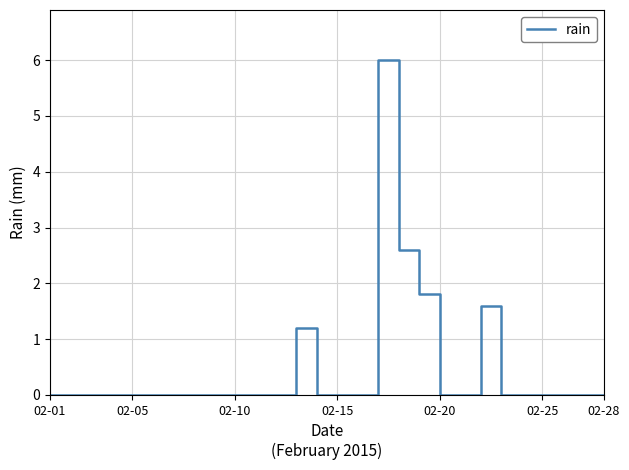

How many lines are shown in the chart?

1